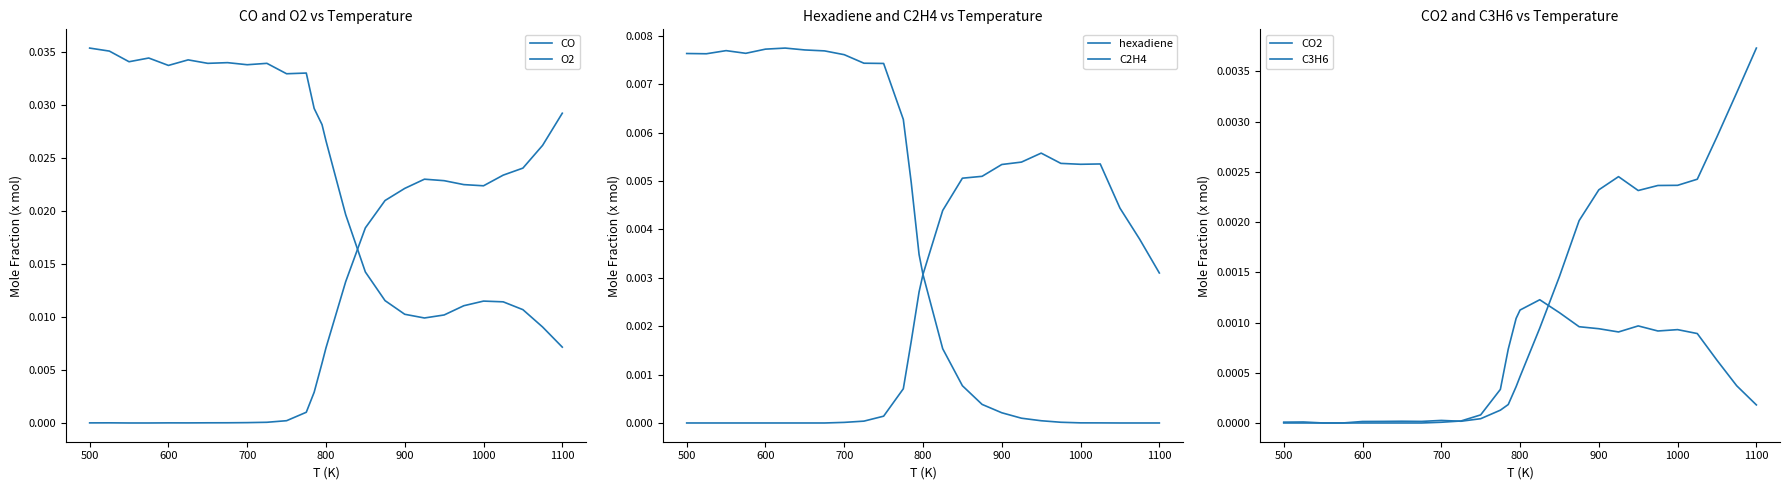

Which label corresponds to the smallest value in the chart?

600